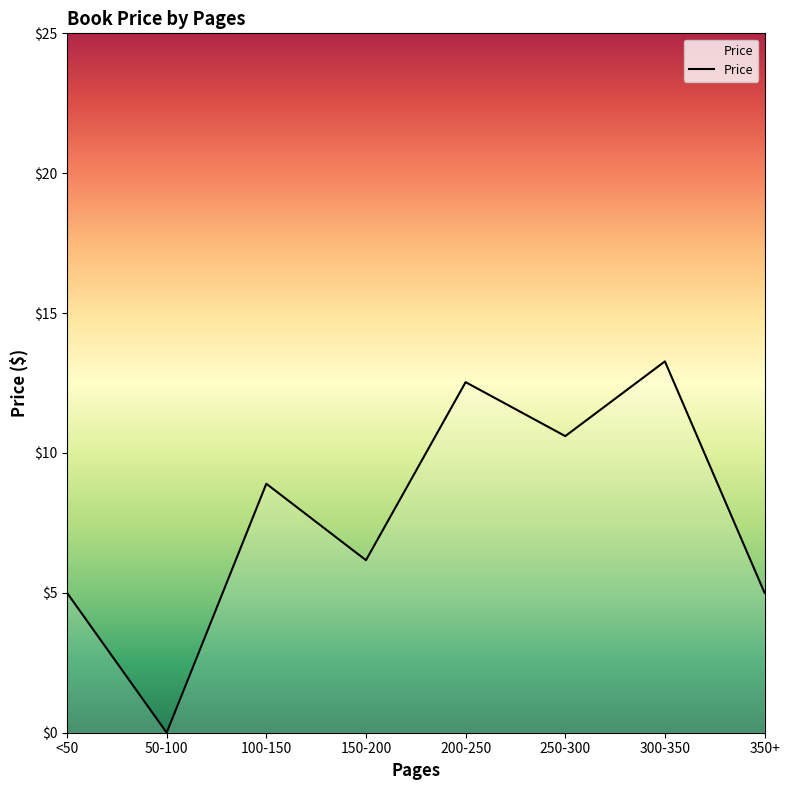

Is this an area chart (filled region under the line)?

No